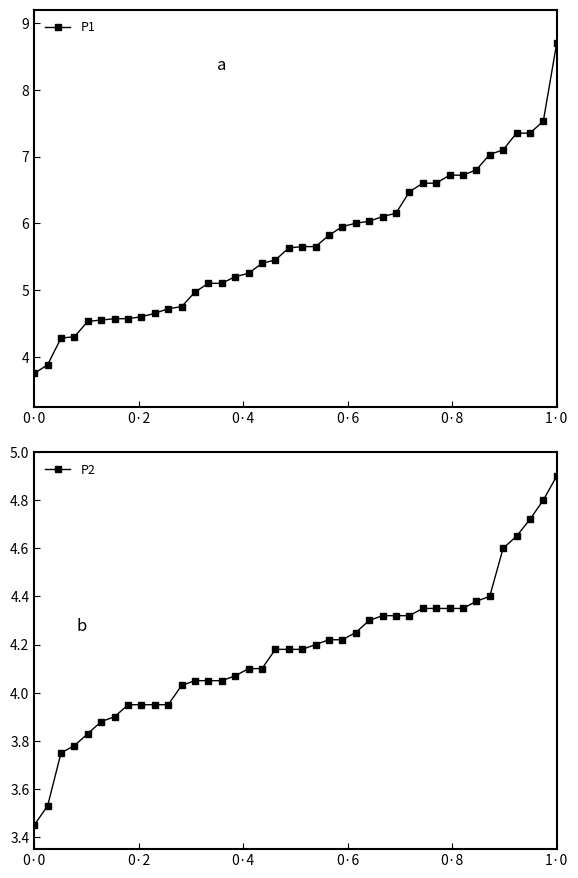

At which label does P2 reach its peak?

1·0